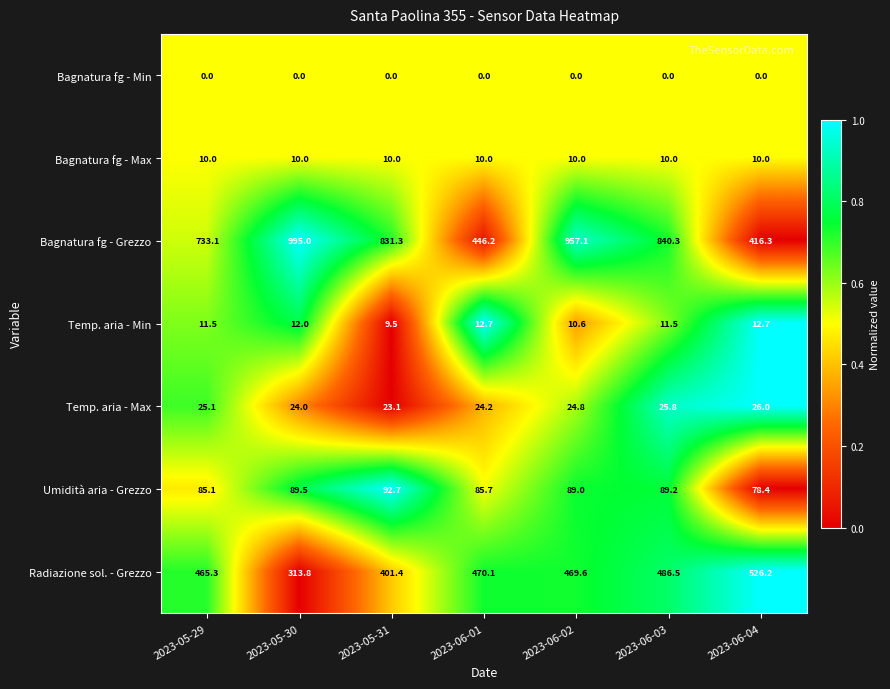

Is it true that Bagnatura fg - Grezzo equals 733.1 at 2023-05-29?

True